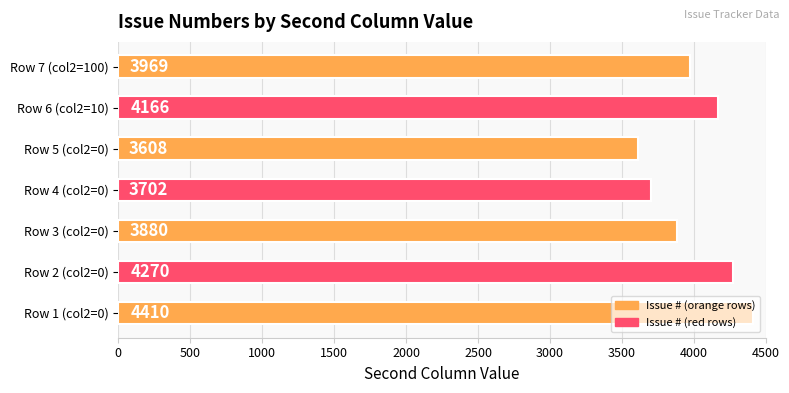

Which has a higher value, Row 3 (col2=0) or Row 1 (col2=0)?

Row 1 (col2=0)